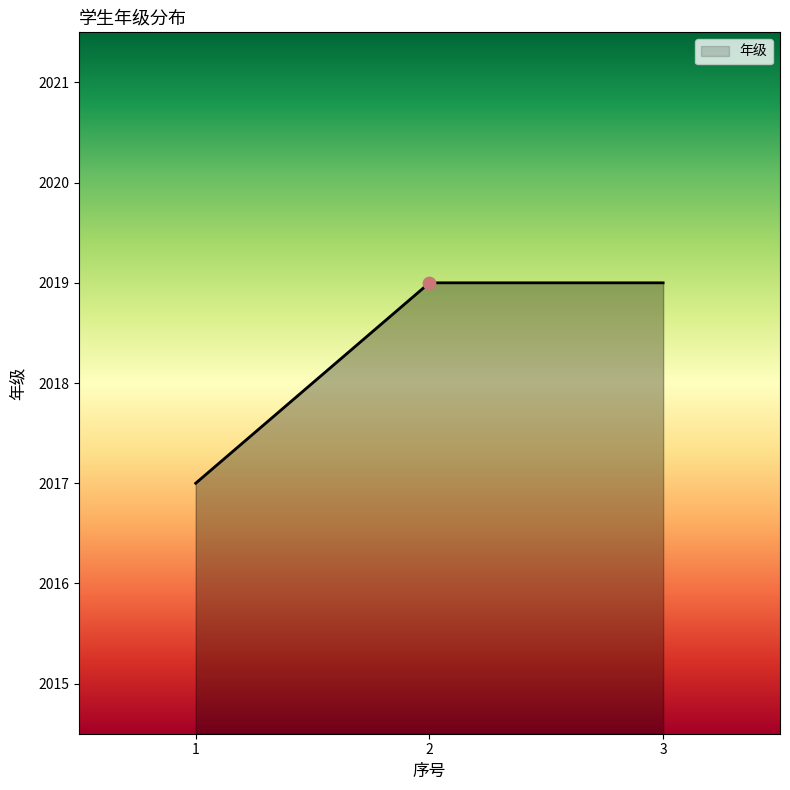

What is the ratio of the value at 3 to the value at 2?

1.0